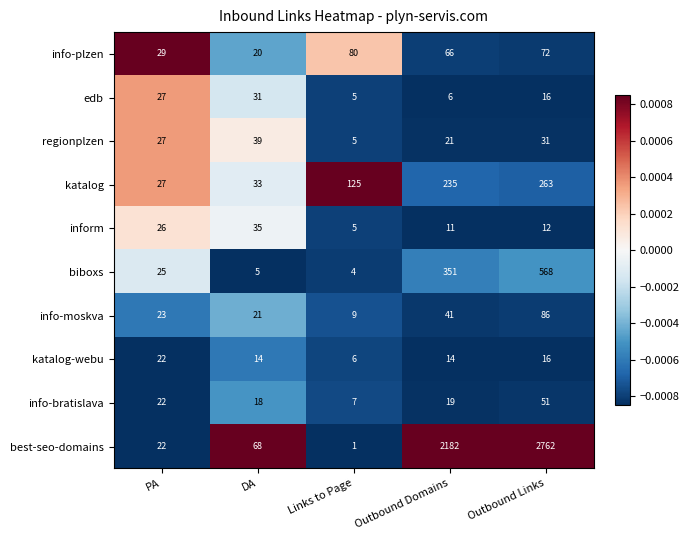

List the labels in order of edb value, largest first.

DA, PA, Outbound Links, Outbound Domains, Links to Page